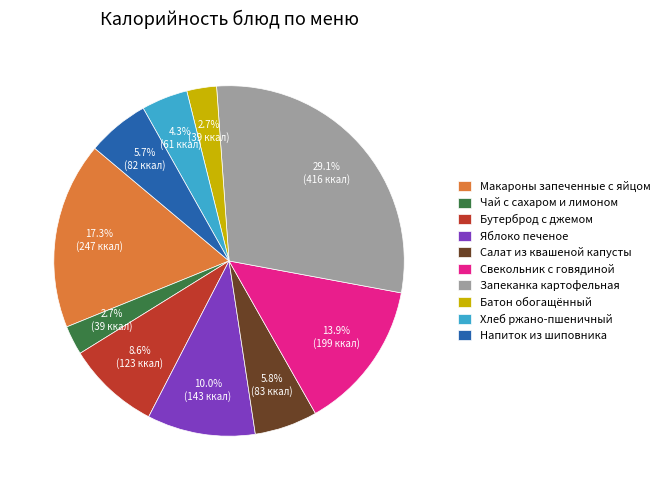

Does Бутерброд с джемом represent more than half of the total?

No